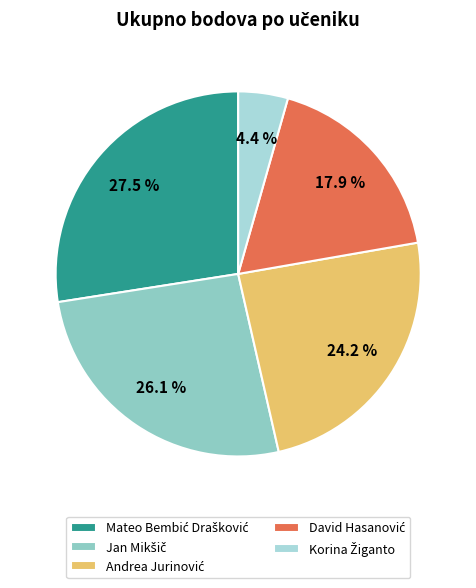

To the nearest percent, what is the difference between the largest and smallest slice percentages?

23%